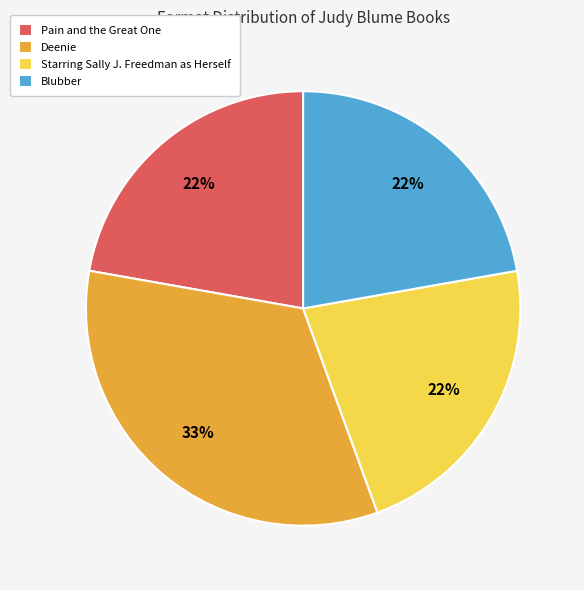

Count the number of slices in the pie.

4